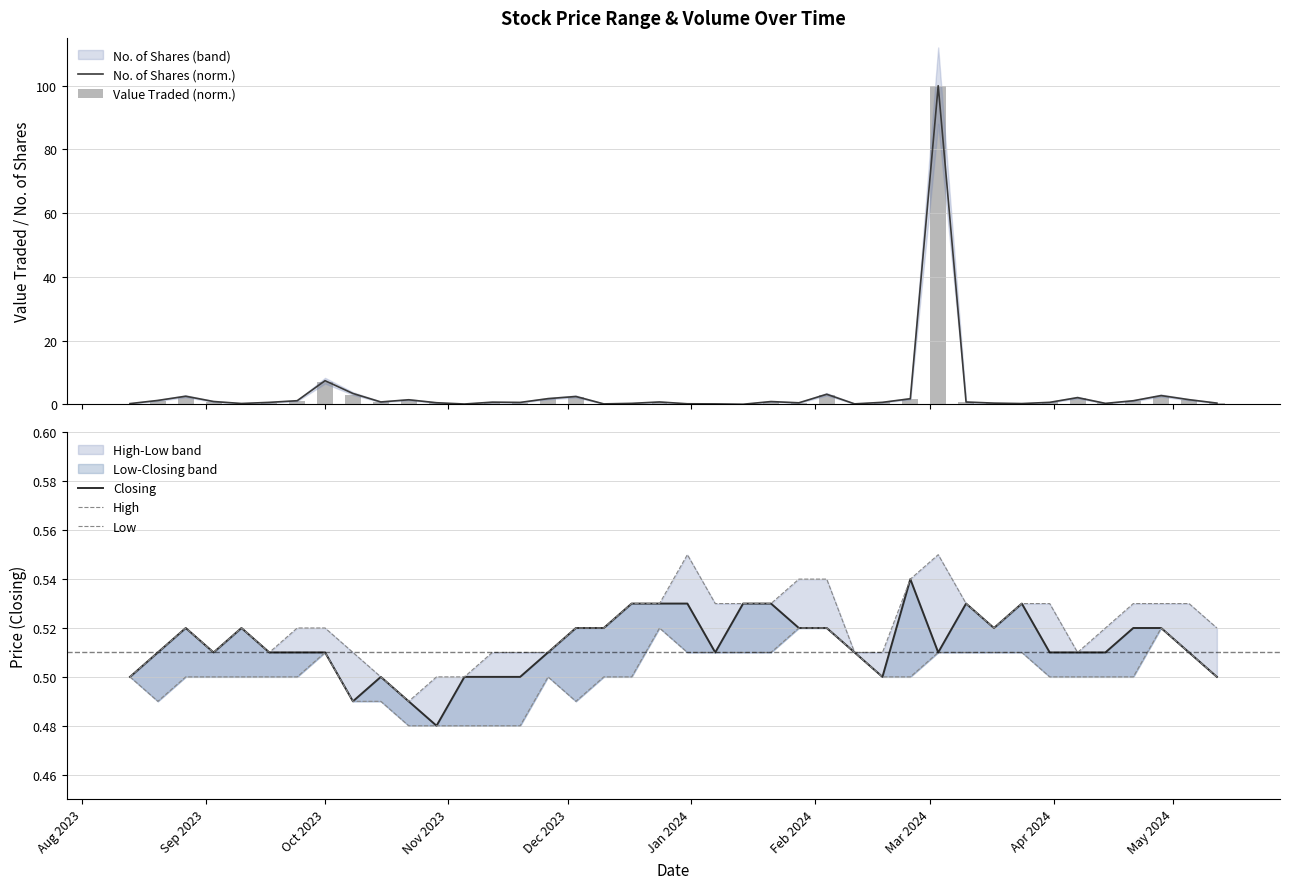

What is the highest value of the No. of Shares (norm.) series?

100.0